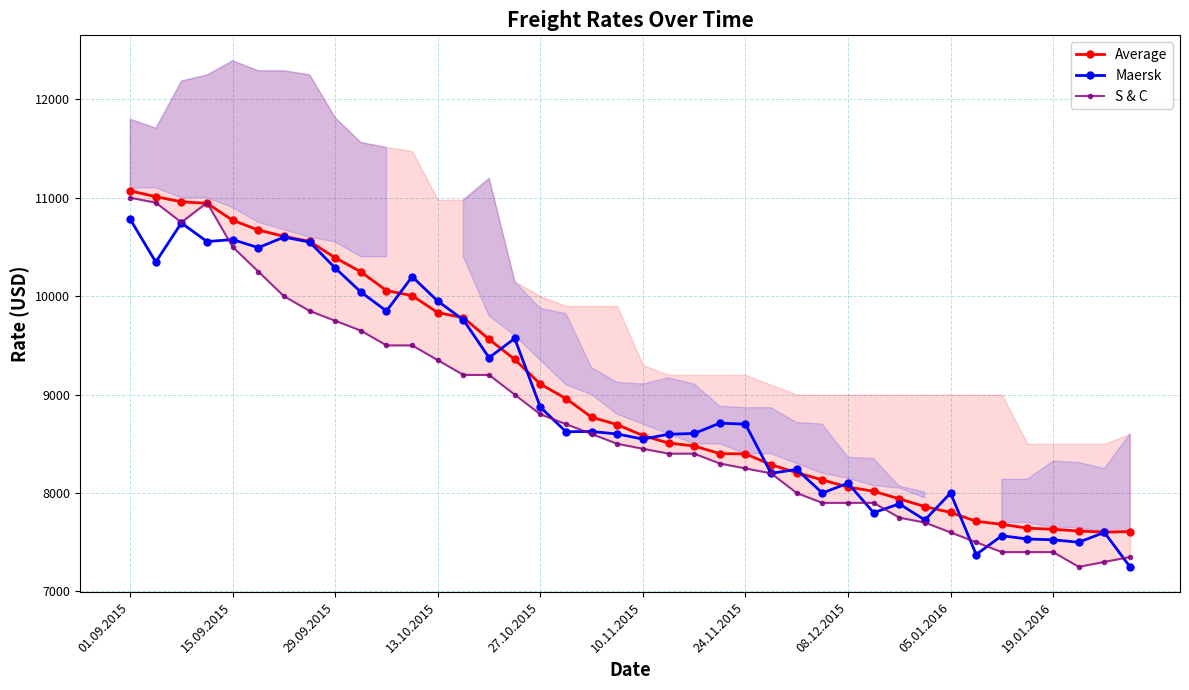

What is the difference between the maximum and minimum values in the Maersk series?

3533